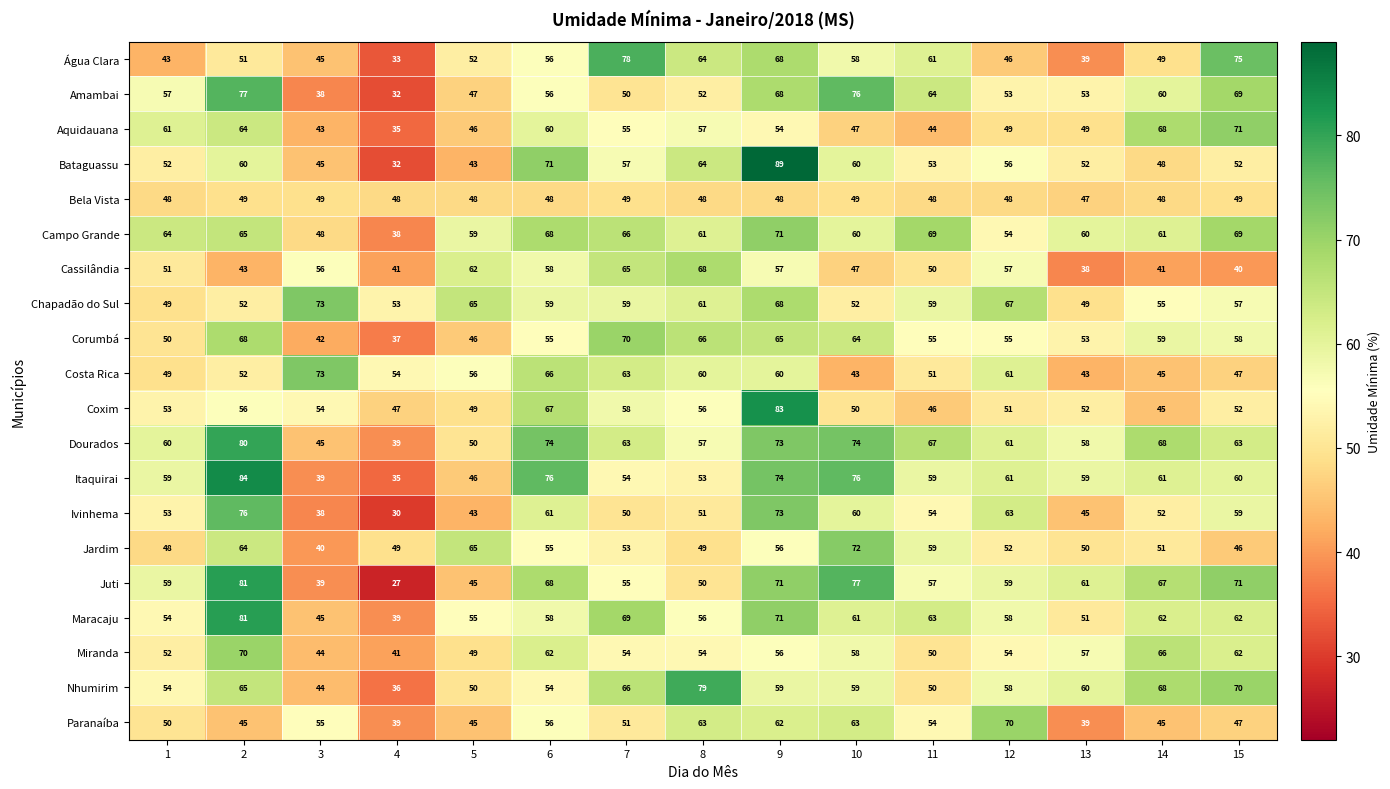

Which category has the lowest value across all series?

4